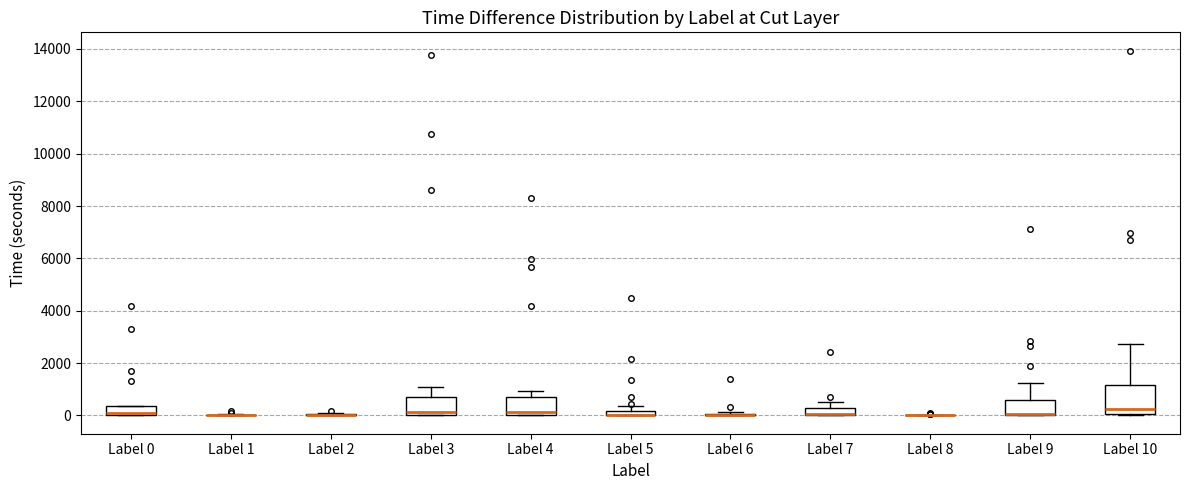

Where is the upper edge of the box for Label 5 on the y-axis? The values are not printed on the chart, so give them approximately, as read against the axis.

200